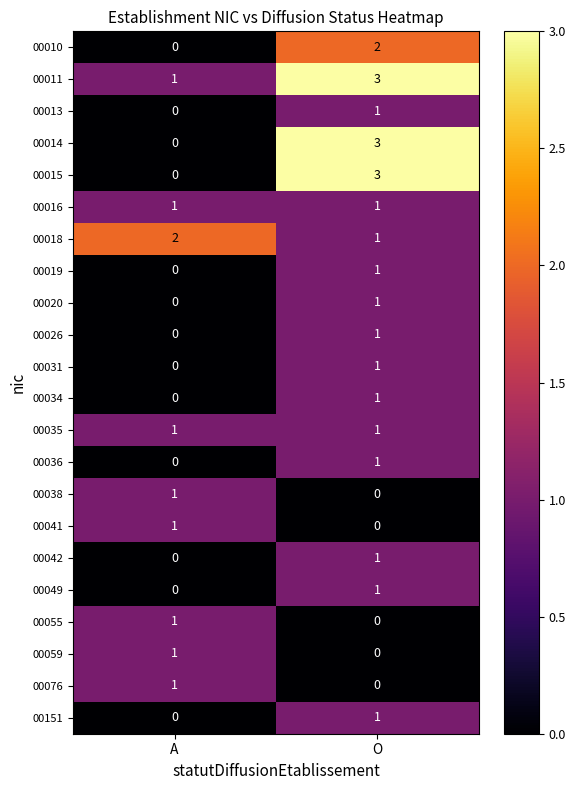

The 00036 series shows 1 at A. True or false?

False